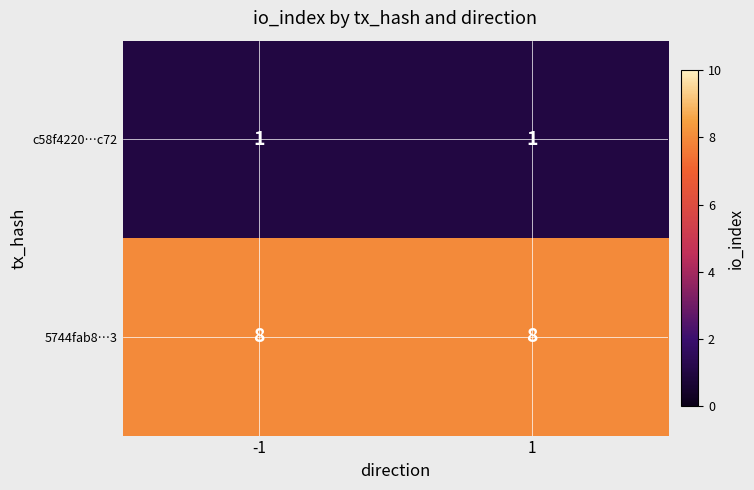

What is the average value of the 5744fab8…3 series?

8